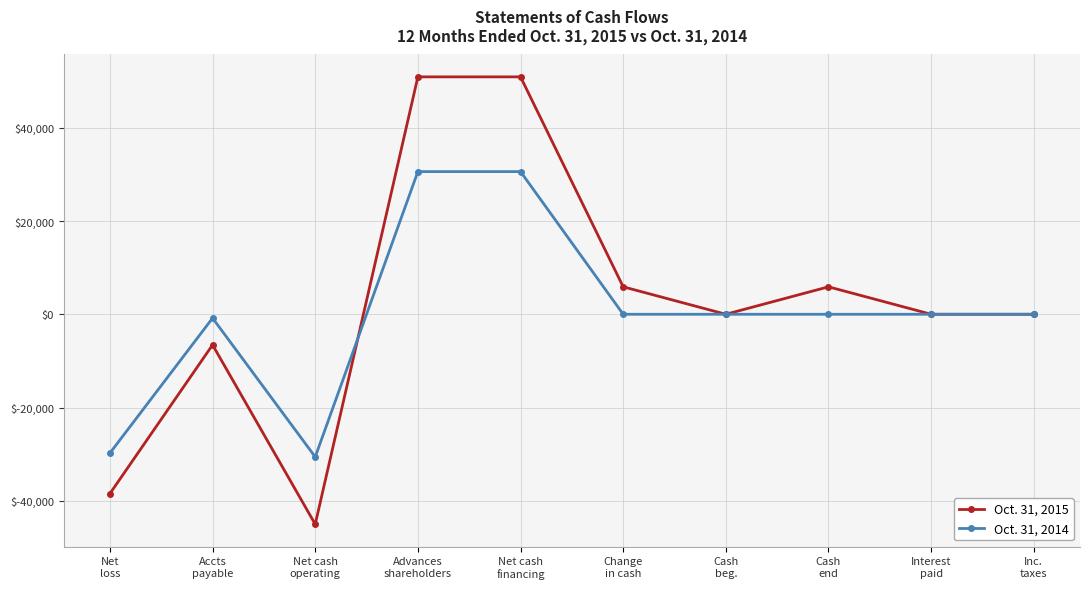

At which label does Oct. 31, 2015 first exceed 0?

Advances
shareholders